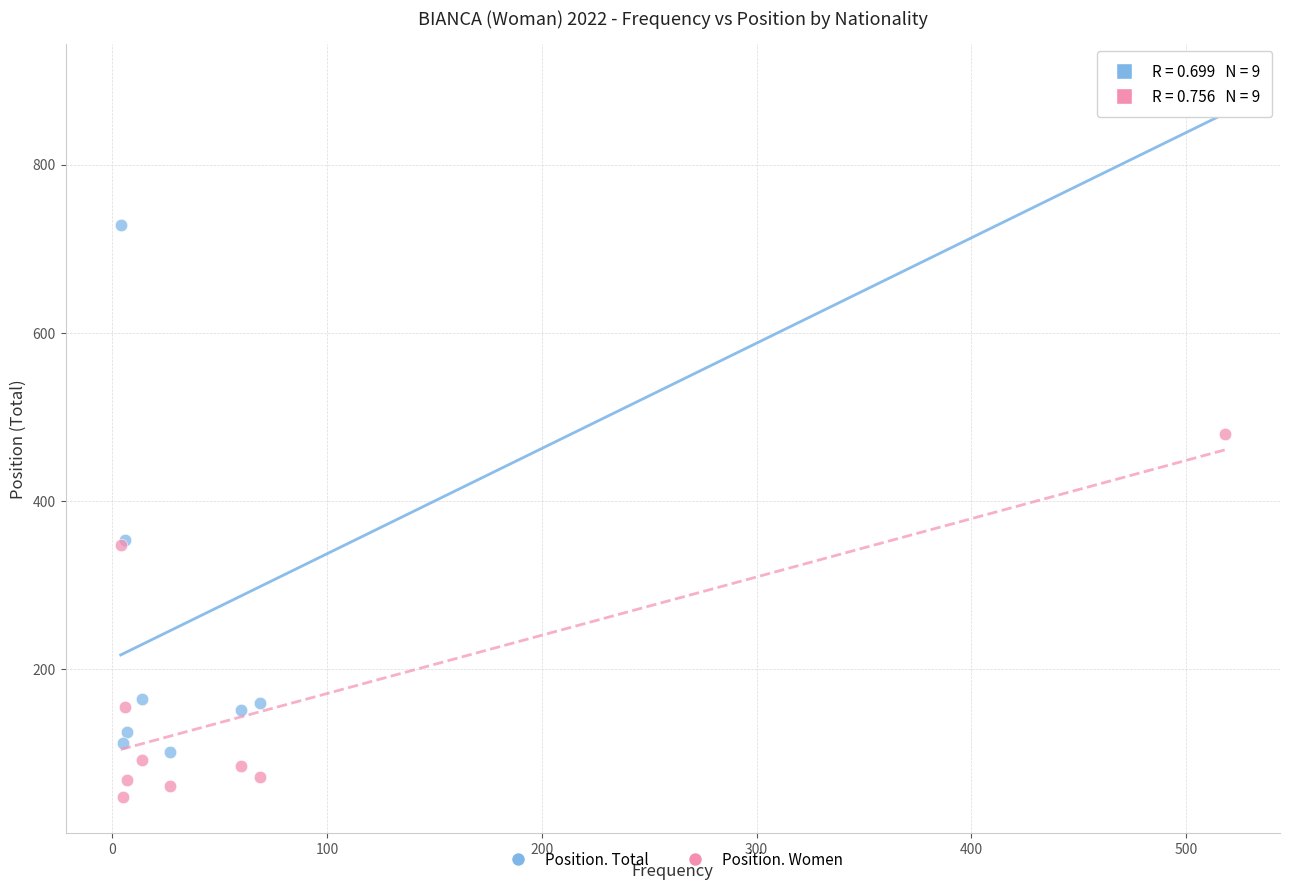

Which series contains the lowest Y value?

Position. Women